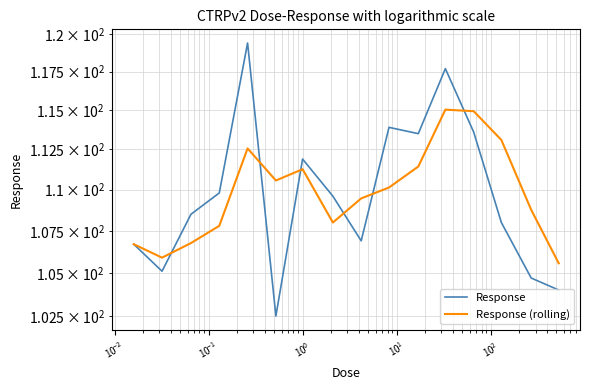

Reading right to left, transcribe all the data shown in this chart.

Response: 104.0	104.7	108.0	113.6	117.7	113.5	113.9	106.9	109.6	111.9	102.5	119.4	109.8	108.5	105.1	106.7
Response (rolling): 105.6	108.8	113.1	114.9	115.0	111.4	110.1	109.5	108.0	111.3	110.6	112.6	107.8	106.8	105.9	106.7